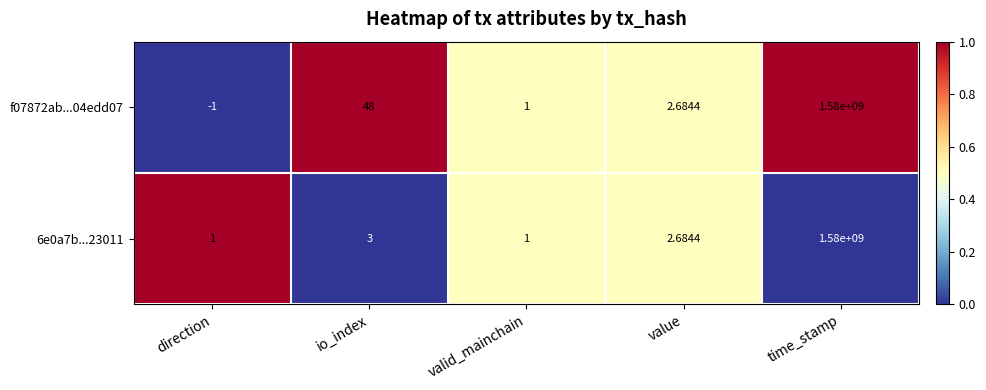

Is the value of f07872ab...04edd07 at time_stamp greater than the value of 6e0a7b...23011 at direction?

Yes